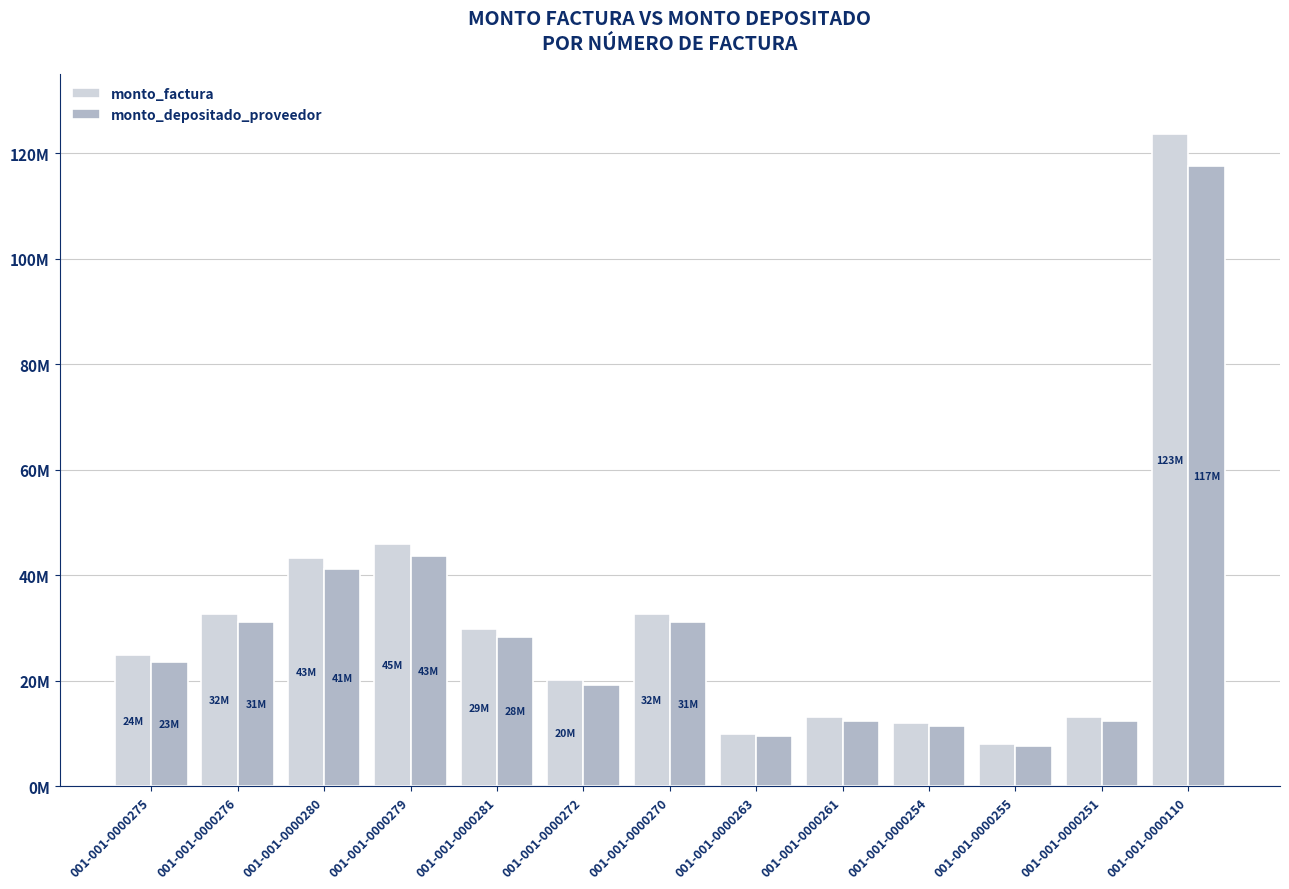

What is the label of the 4th bar from the left?

001-001-0000279